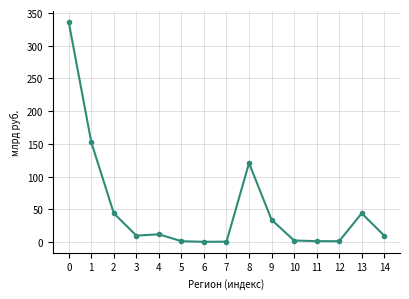

The value at 9 is 34.0. True or false?

True